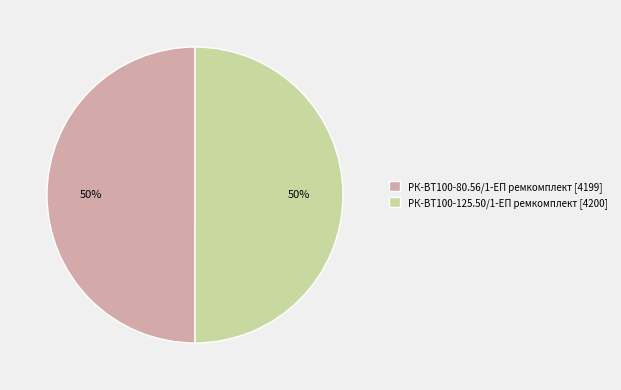

The РК-ВТ100-125.50/1-ЕП ремкомплект slice represents 39% of the pie. True or false?

False